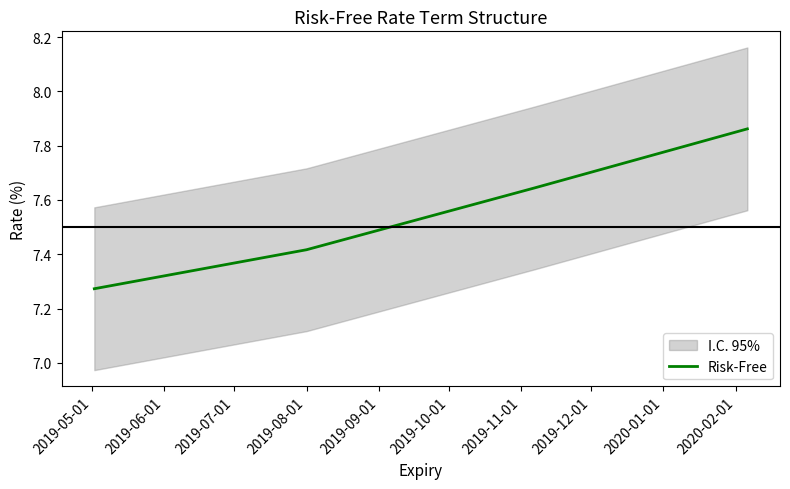

True or false: Risk-Free has more than 0 points higher than both neighbors.

False